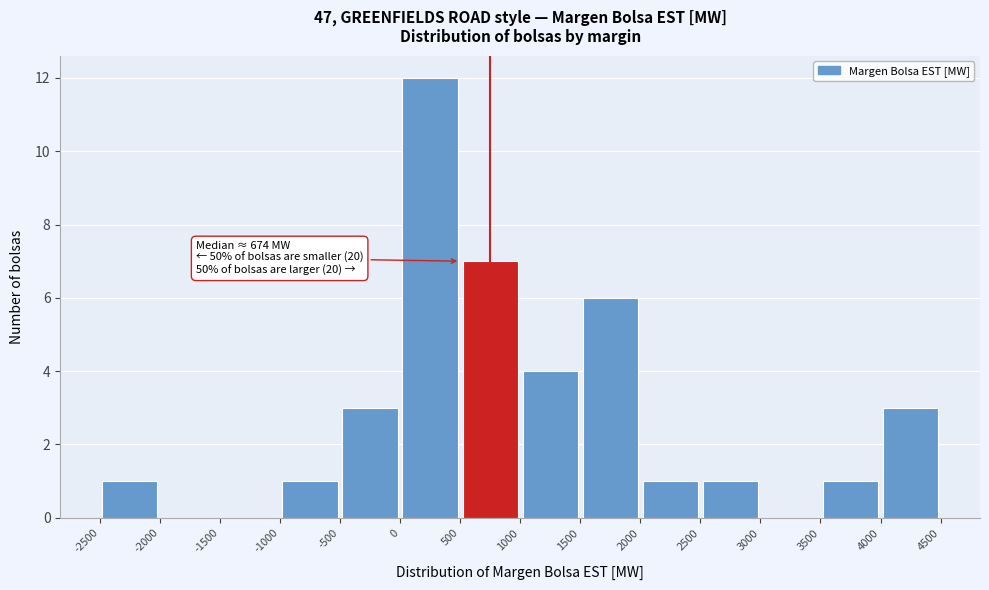

Over which range of the x-axis is the bar tallest?

0 to 500